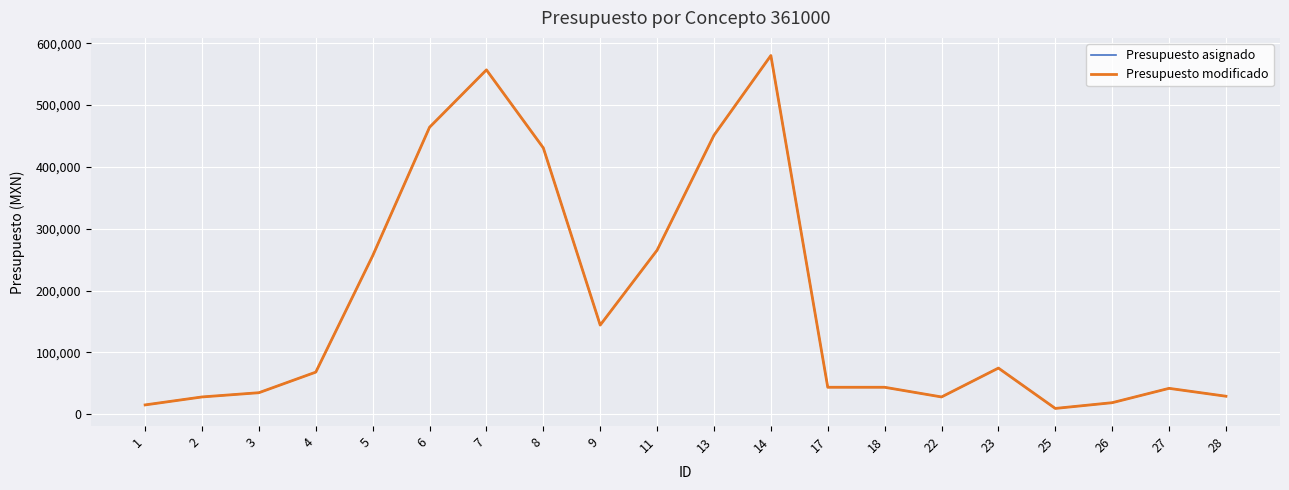

True or false: Presupuesto modificado and Presupuesto asignado intersect in this chart.

False